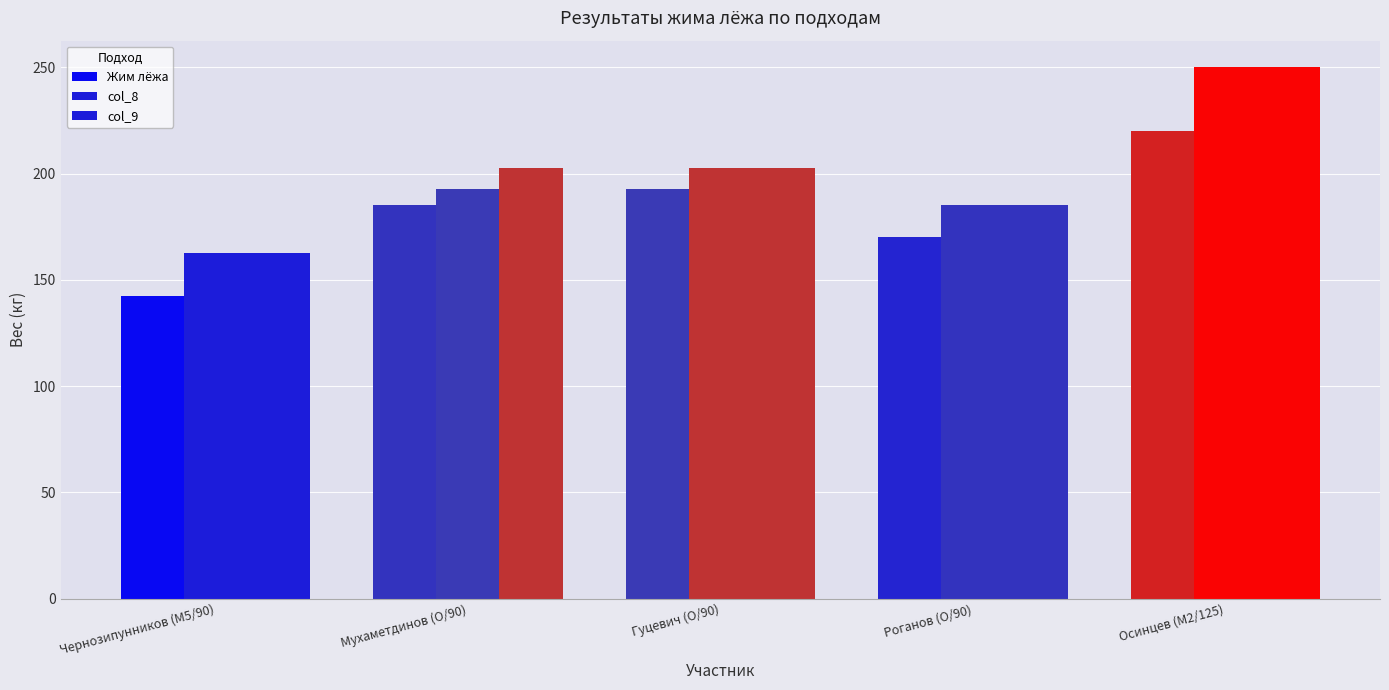

Count the number of data series in this chart.

3